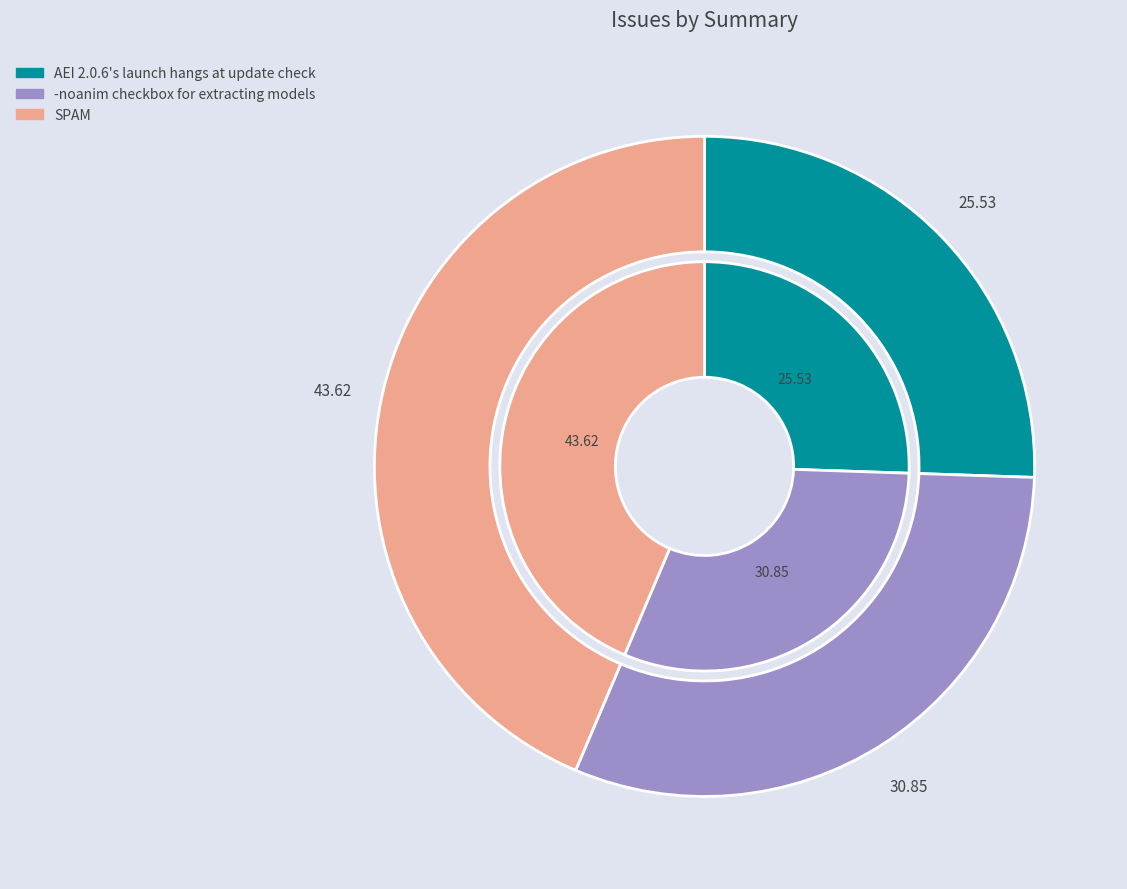

Which category has the biggest portion of the pie?

SPAM